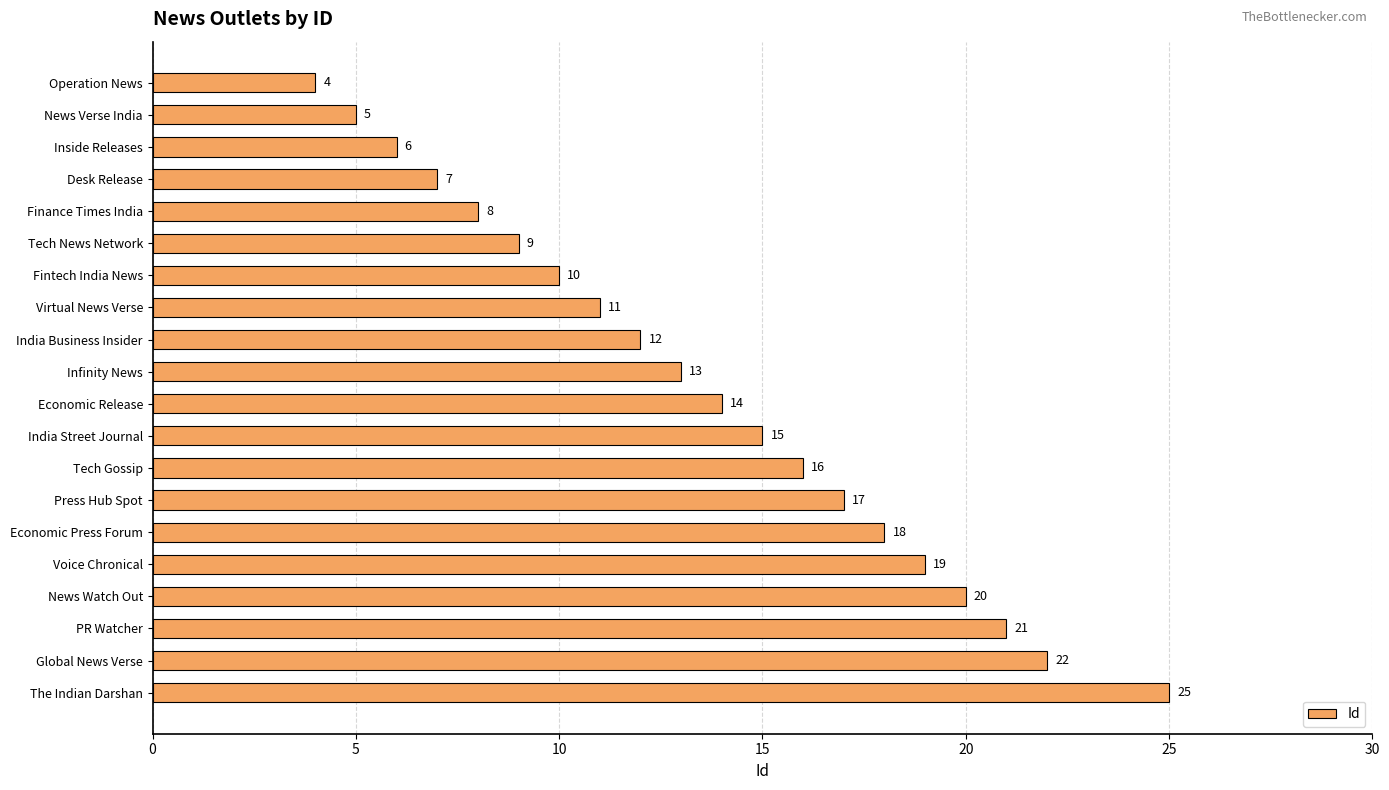

What is the difference between the second highest and minimum values?

18